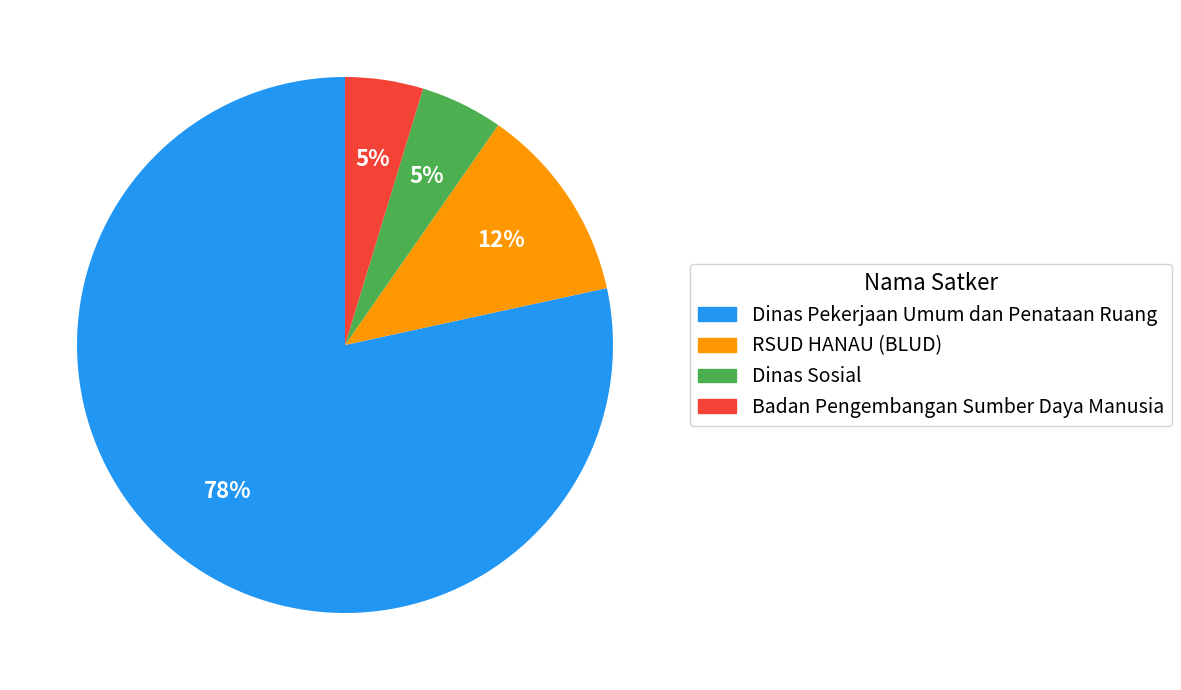

What is the largest slice in the pie chart?

Dinas Pekerjaan Umum dan Penataan Ruang